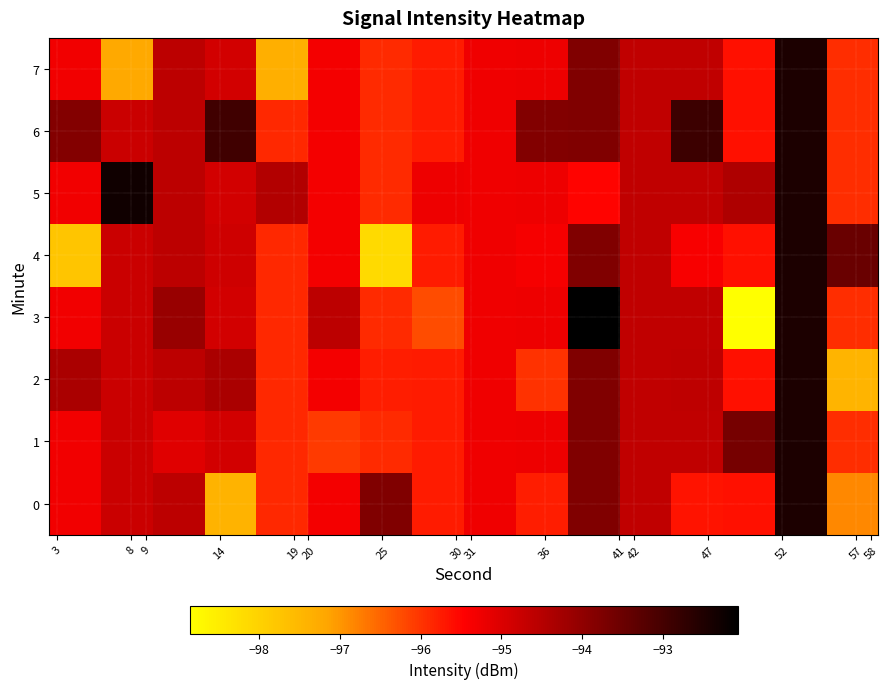

Reading right to left, extract all data points from this chart.

0: -96.9	-92.5	-95.6	-95.7	-94.6	-93.8	-95.8	-95.3	-95.7	-93.8	-95.3	-95.9	-97.4	-94.6	-94.8	-95.3
1: -95.9	-92.5	-93.7	-94.6	-94.6	-93.8	-95.2	-95.3	-95.7	-95.9	-96.0	-95.9	-94.9	-95.0	-94.8	-95.3
2: -97.4	-92.5	-95.6	-94.6	-94.6	-93.8	-96.0	-95.3	-95.7	-95.8	-95.3	-95.9	-94.3	-94.6	-94.8	-94.3
3: -95.9	-92.5	-98.8	-94.6	-94.6	-92.1	-95.2	-95.3	-96.2	-95.9	-94.6	-95.9	-94.9	-94.1	-94.8	-95.3
4: -93.5	-92.5	-95.6	-95.4	-94.6	-93.8	-95.3	-95.3	-95.7	-98.2	-95.3	-95.9	-94.8	-94.6	-94.8	-97.8
5: -95.9	-92.5	-94.4	-94.6	-94.6	-95.5	-95.2	-95.3	-95.2	-95.9	-95.3	-94.5	-94.9	-94.6	-92.3	-95.3
6: -95.9	-92.5	-95.6	-92.9	-94.6	-93.8	-93.8	-95.3	-95.7	-95.9	-95.3	-95.9	-92.9	-94.6	-94.8	-93.8
7: -95.9	-92.5	-95.6	-94.6	-94.6	-93.8	-95.2	-95.3	-95.7	-95.9	-95.3	-97.3	-94.9	-94.6	-97.2	-95.3